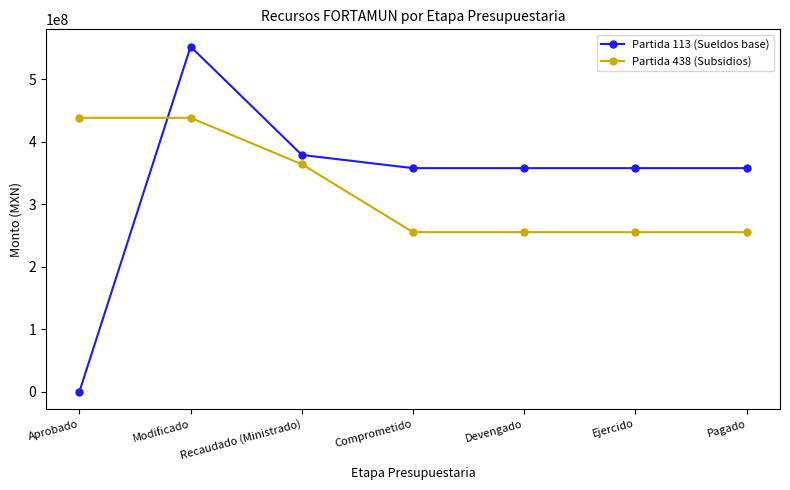

How many series are shown in this chart?

2